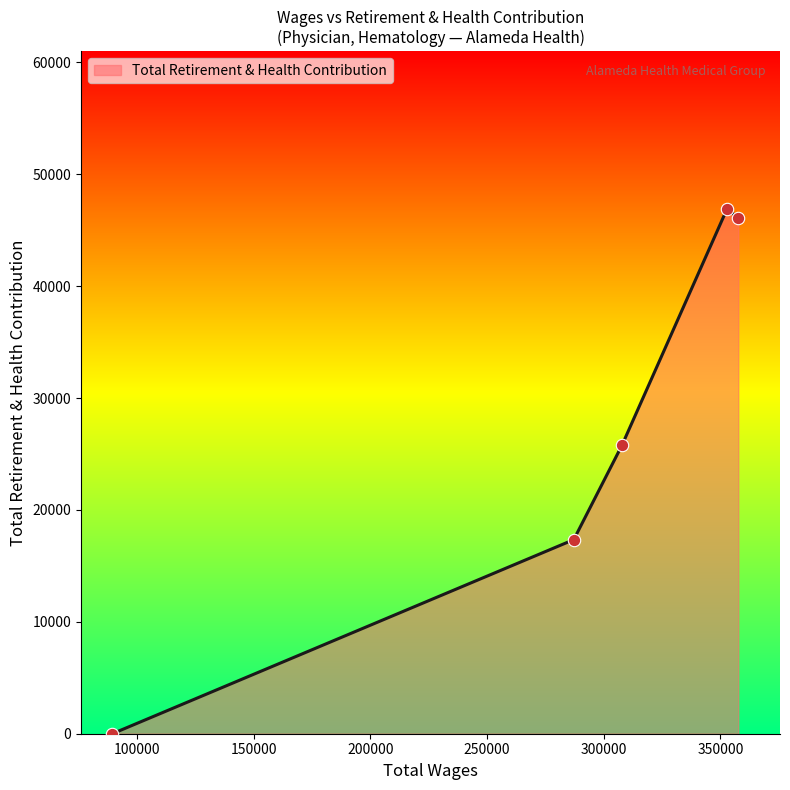

What is the maximum value shown in the chart?

46926